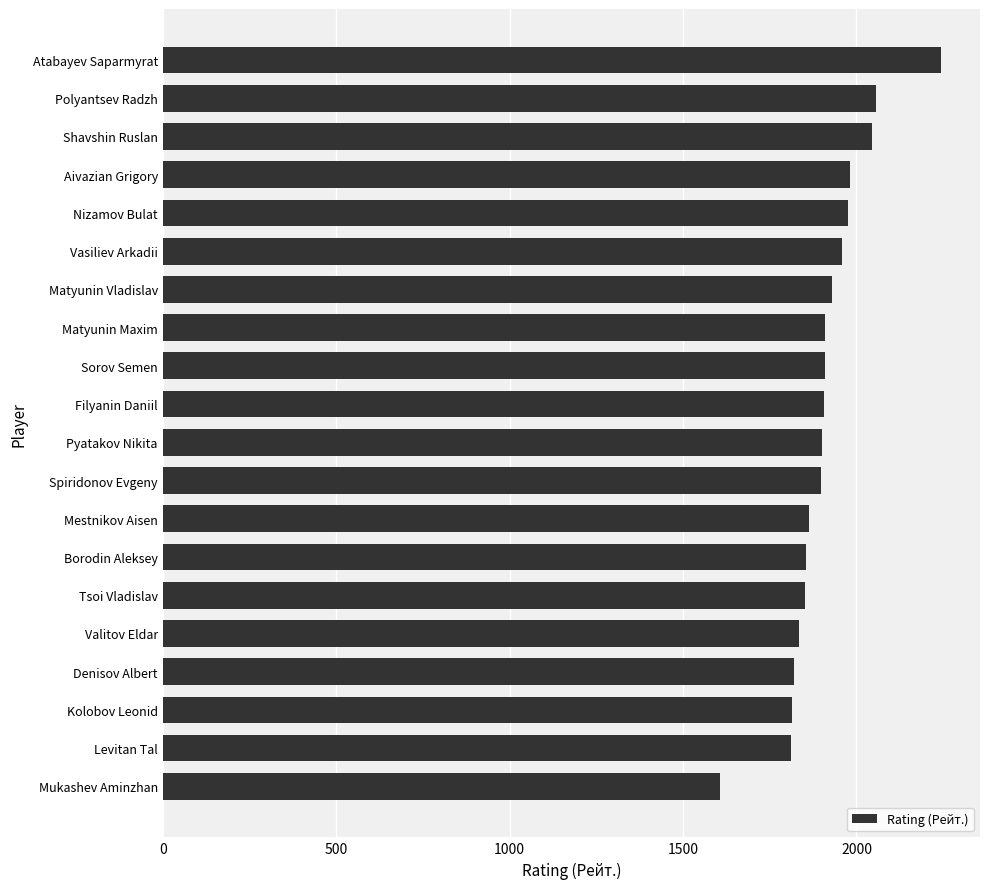

What is the greatest value displayed?

2244